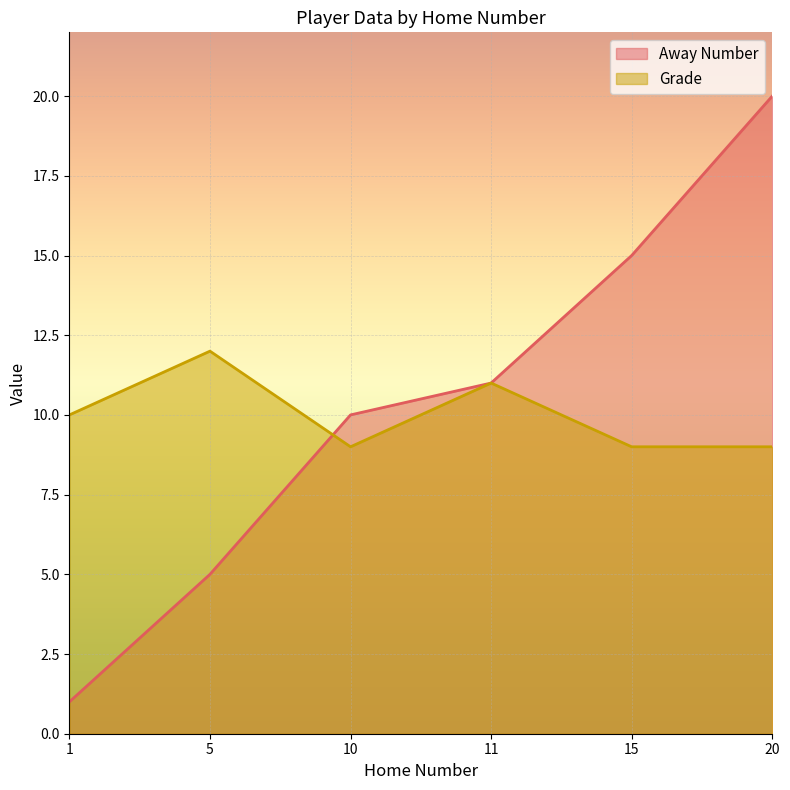

How many lines are shown in the chart?

2